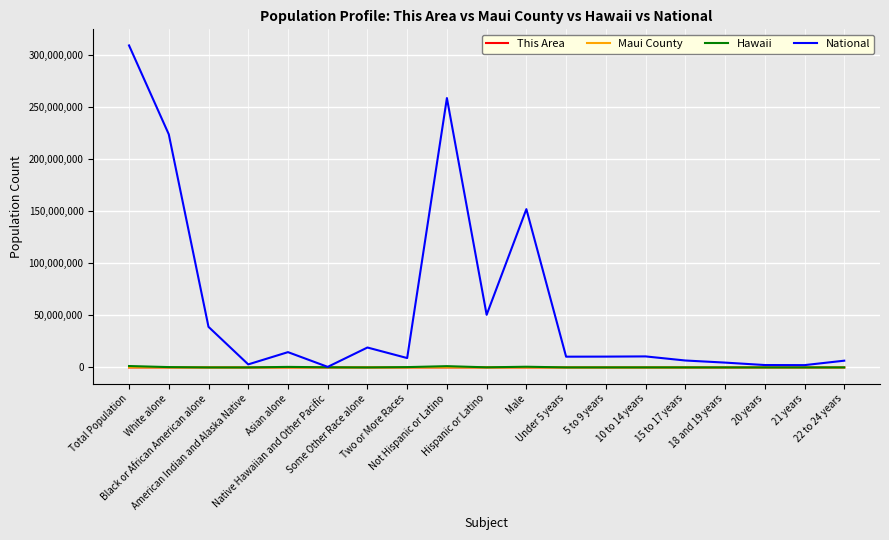

Which series has the largest total across all categories?

National